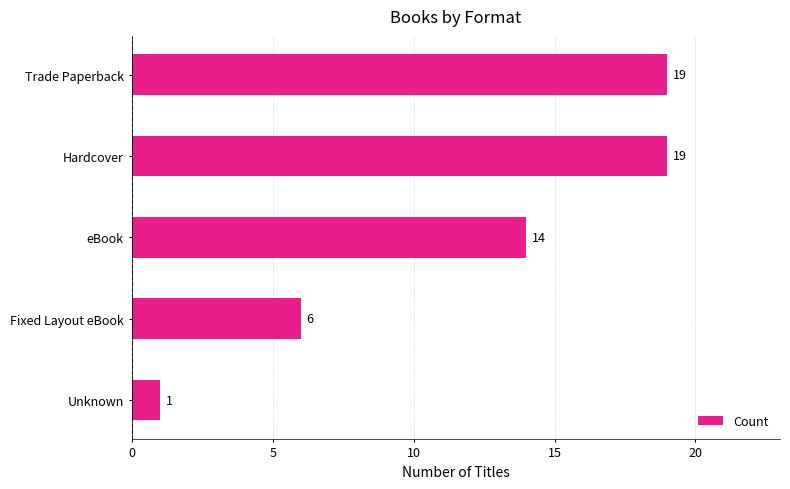

True or false: the data shows 10 at Fixed Layout eBook.

False